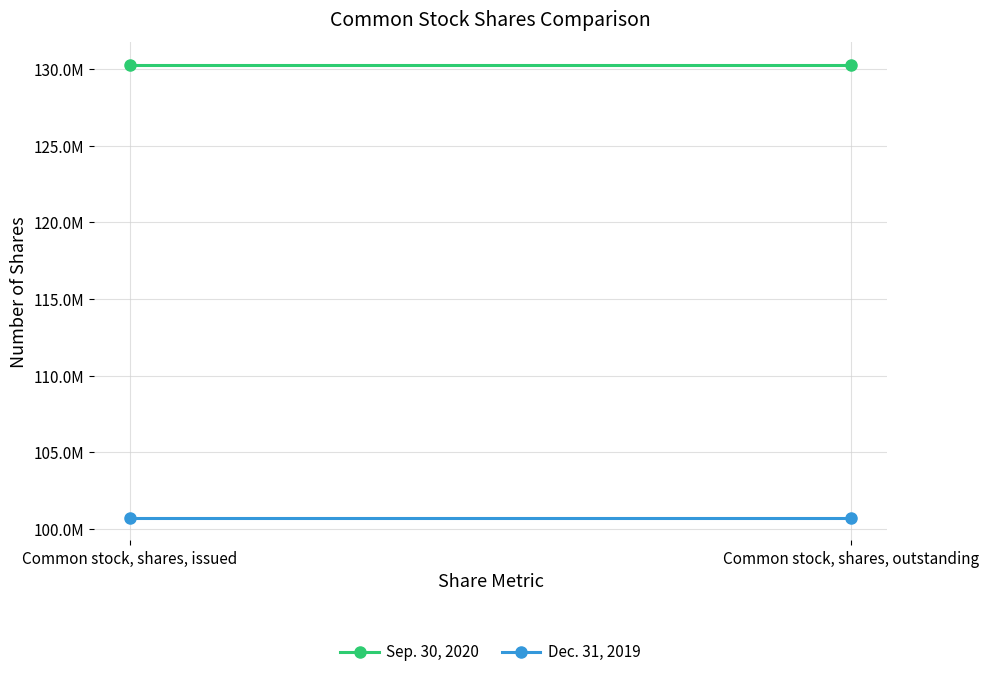

What is the sum of all Sep. 30, 2020 values?

260547008